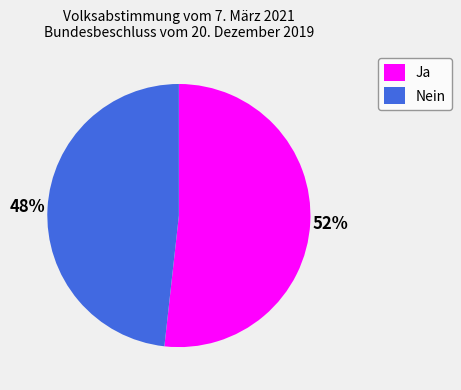

What percentage is the Nein slice, to the nearest percent?

48%